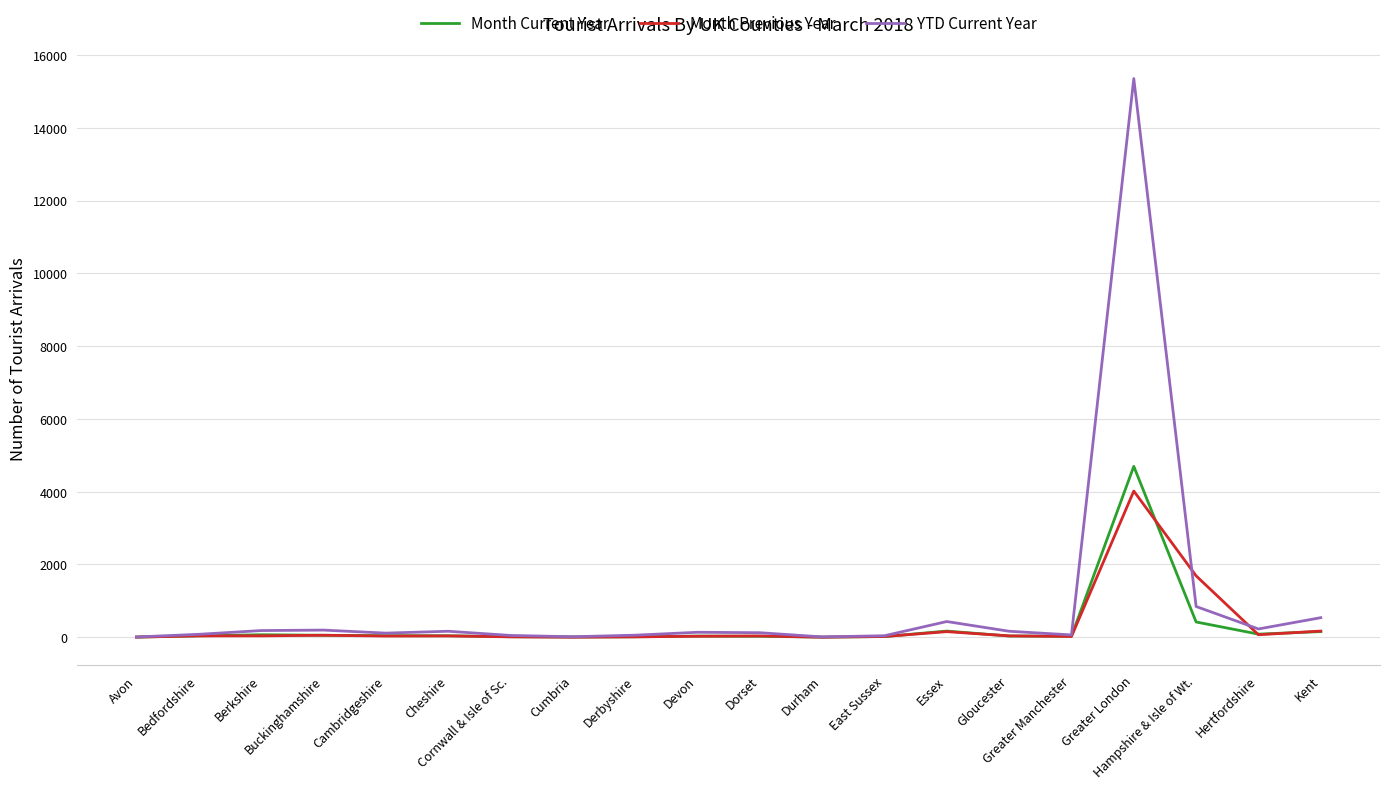

At which category is the sum across all series the highest?

Greater London